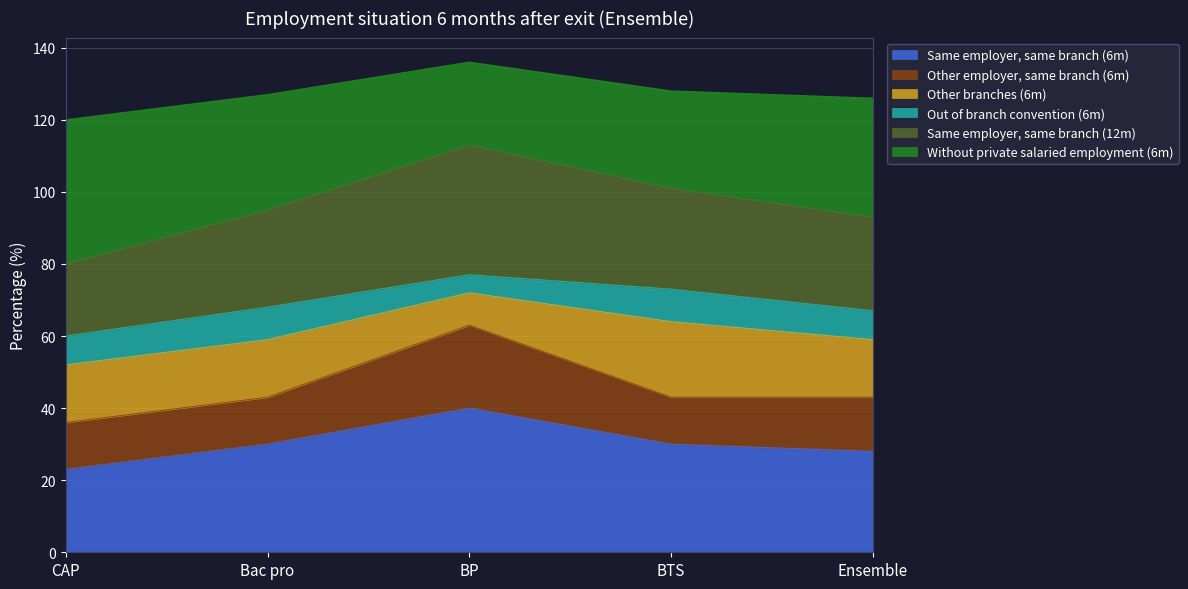

True or false: Same employer, same branch (6m) has more than 2 interior local peaks.

False